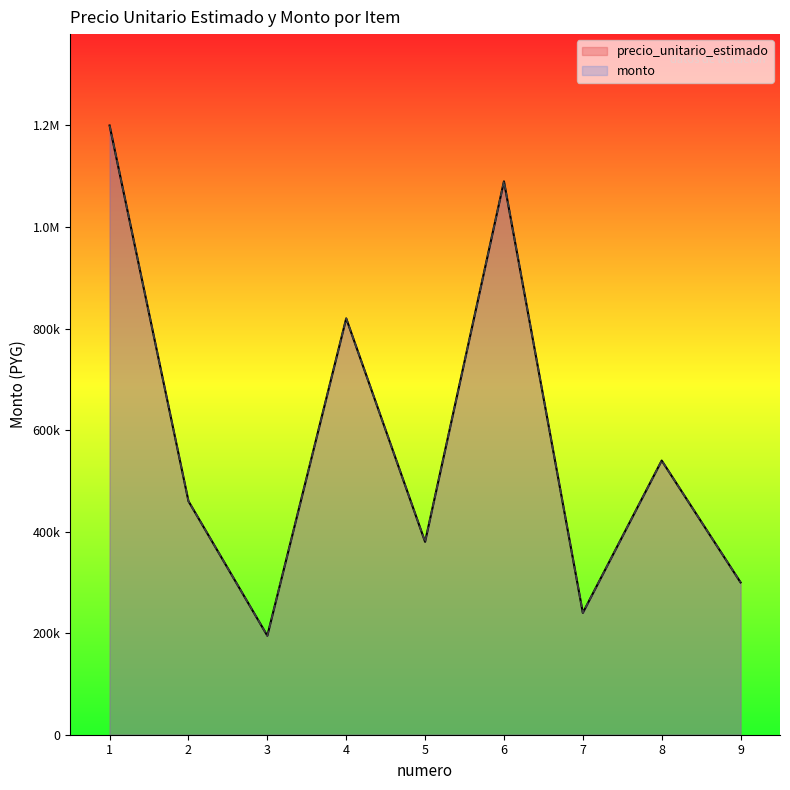

Which category has the lowest value in the monto series?

3